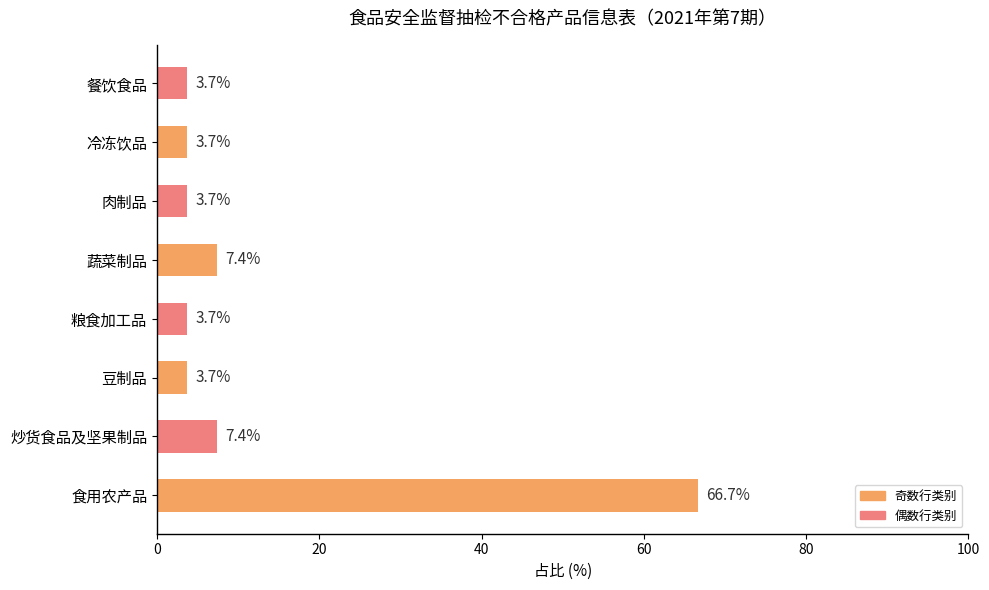

What is the difference between the maximum and second lowest values?

63.0